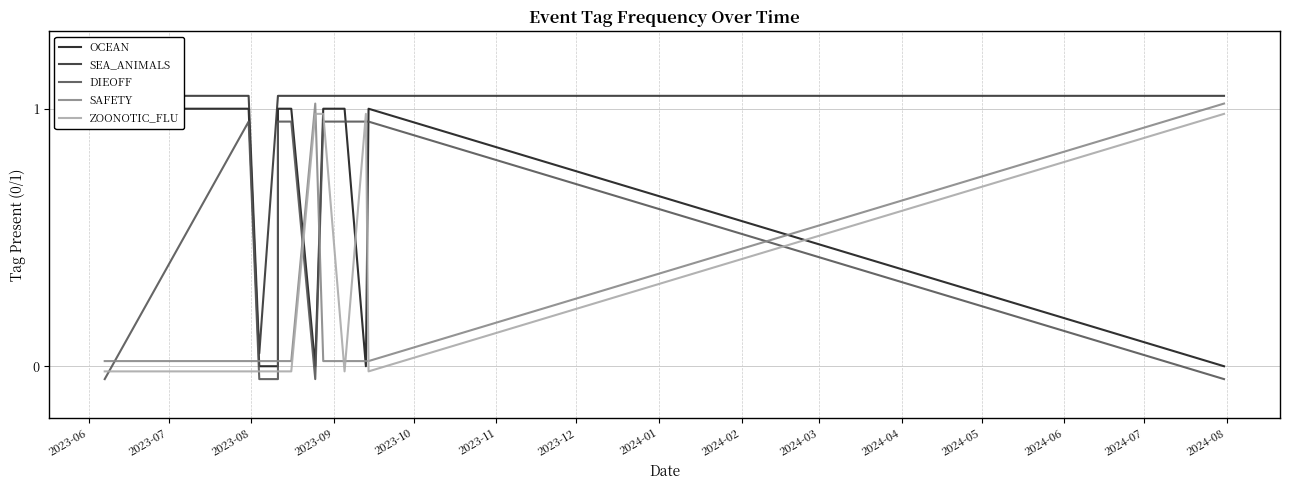

At 2024-02, list the series in order from smallest to largest.

ZOONOTIC_FLU, SAFETY, DIEOFF, OCEAN, SEA_ANIMALS